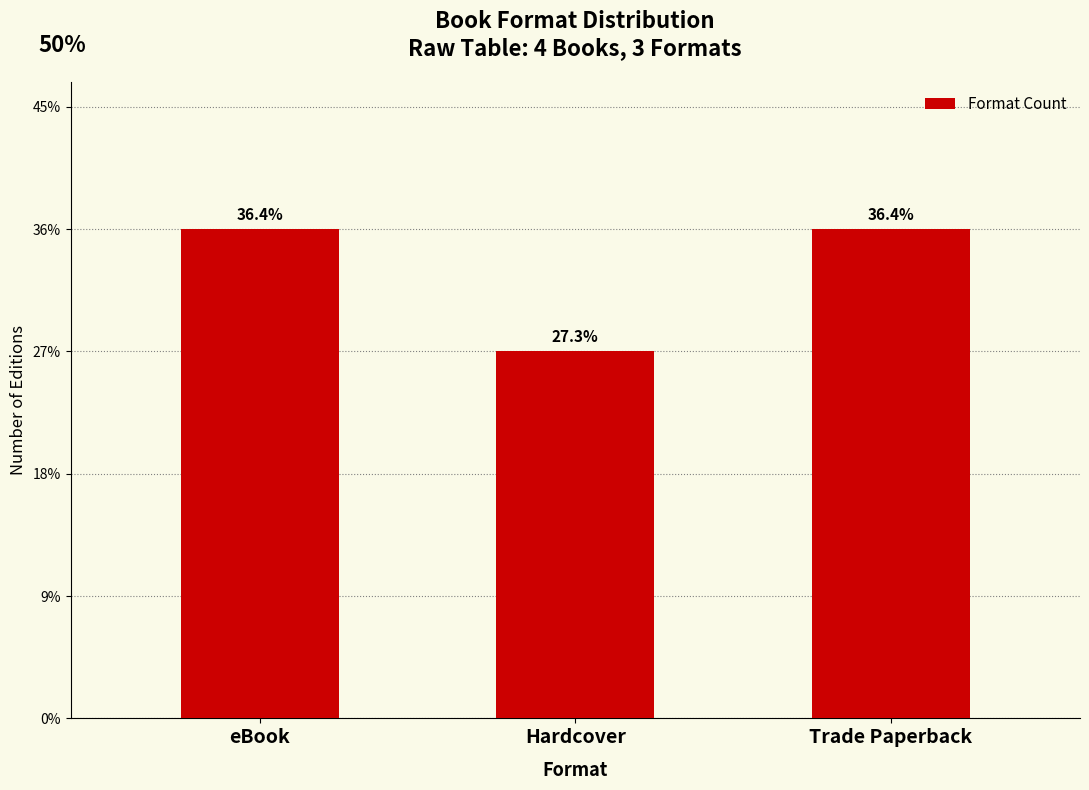

Does the chart contain any negative values?

No